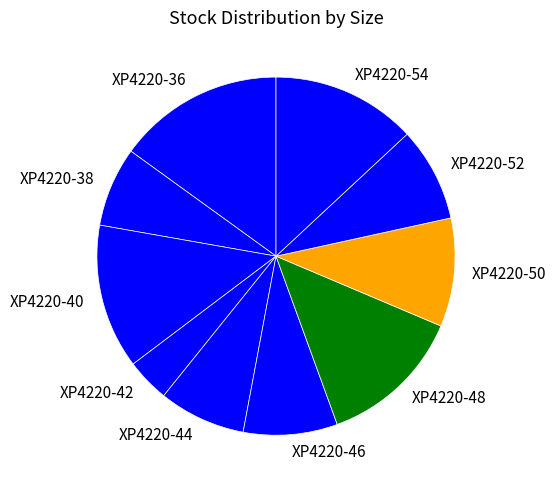

Is the sum of XP4220-40 and XP4220-54 greater than half?

No